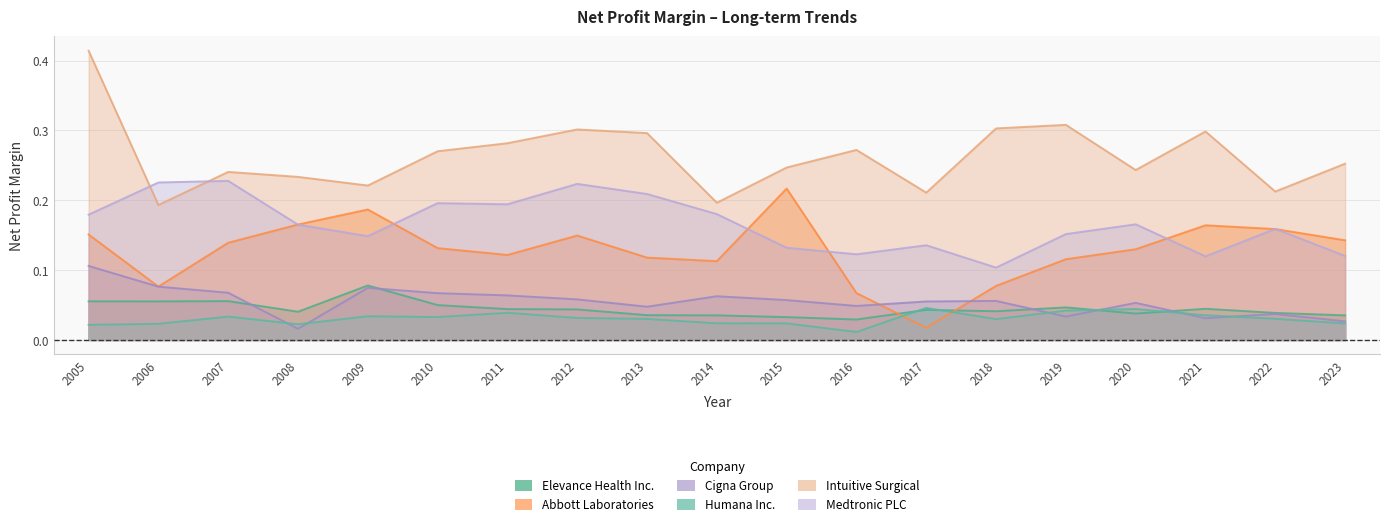

Reading left to right, transcribe all the data shown in this chart.

Elevance Health Inc.: 2005=0.1	2006=0.1	2007=0.1	2008=0.0	2009=0.1	2010=0.0	2011=0.0	2012=0.0	2013=0.0	2014=0.0	2015=0.0	2016=0.0	2017=0.0	2018=0.0	2019=0.0	2020=0.0	2021=0.0	2022=0.0	2023=0.0
Abbott Laboratories: 2005=0.2	2006=0.1	2007=0.1	2008=0.2	2009=0.2	2010=0.1	2011=0.1	2012=0.1	2013=0.1	2014=0.1	2015=0.2	2016=0.1	2017=0.0	2018=0.1	2019=0.1	2020=0.1	2021=0.2	2022=0.2	2023=0.1
Cigna Group: 2005=0.1	2006=0.1	2007=0.1	2008=0.0	2009=0.1	2010=0.1	2011=0.1	2012=0.1	2013=0.0	2014=0.1	2015=0.1	2016=0.0	2017=0.1	2018=0.1	2019=0.0	2020=0.1	2021=0.0	2022=0.0	2023=0.0
Humana Inc.: 2005=0.0	2006=0.0	2007=0.0	2008=0.0	2009=0.0	2010=0.0	2011=0.0	2012=0.0	2013=0.0	2014=0.0	2015=0.0	2016=0.0	2017=0.0	2018=0.0	2019=0.0	2020=0.0	2021=0.0	2022=0.0	2023=0.0
Intuitive Surgical: 2005=0.4	2006=0.2	2007=0.2	2008=0.2	2009=0.2	2010=0.3	2011=0.3	2012=0.3	2013=0.3	2014=0.2	2015=0.2	2016=0.3	2017=0.2	2018=0.3	2019=0.3	2020=0.2	2021=0.3	2022=0.2	2023=0.3
Medtronic PLC: 2005=0.2	2006=0.2	2007=0.2	2008=0.2	2009=0.1	2010=0.2	2011=0.2	2012=0.2	2013=0.2	2014=0.2	2015=0.1	2016=0.1	2017=0.1	2018=0.1	2019=0.2	2020=0.2	2021=0.1	2022=0.2	2023=0.1